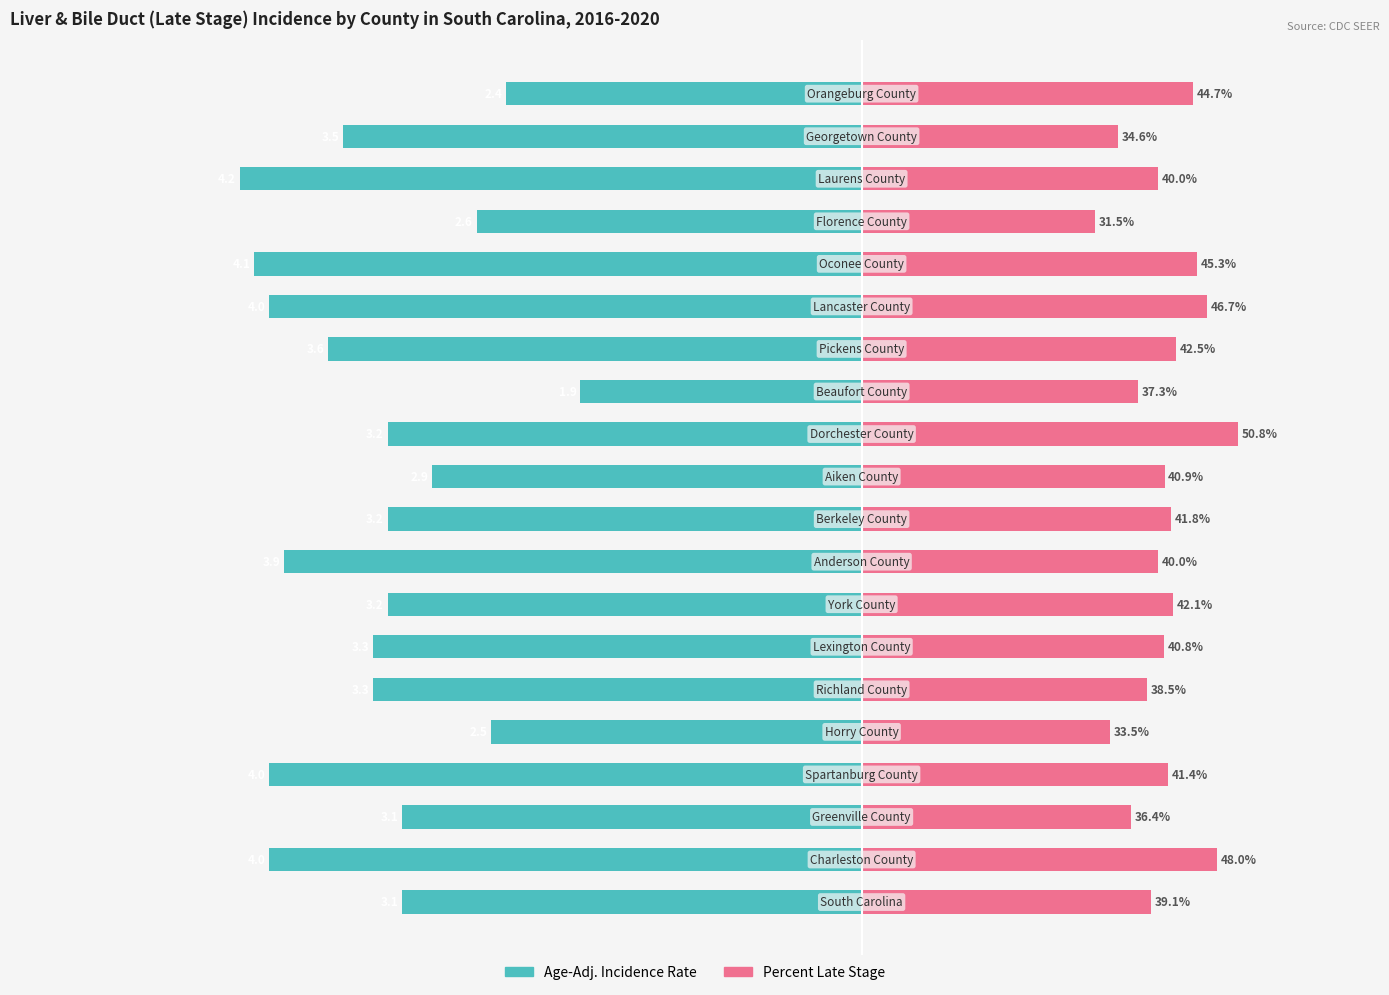

How many series are shown in this chart?

2